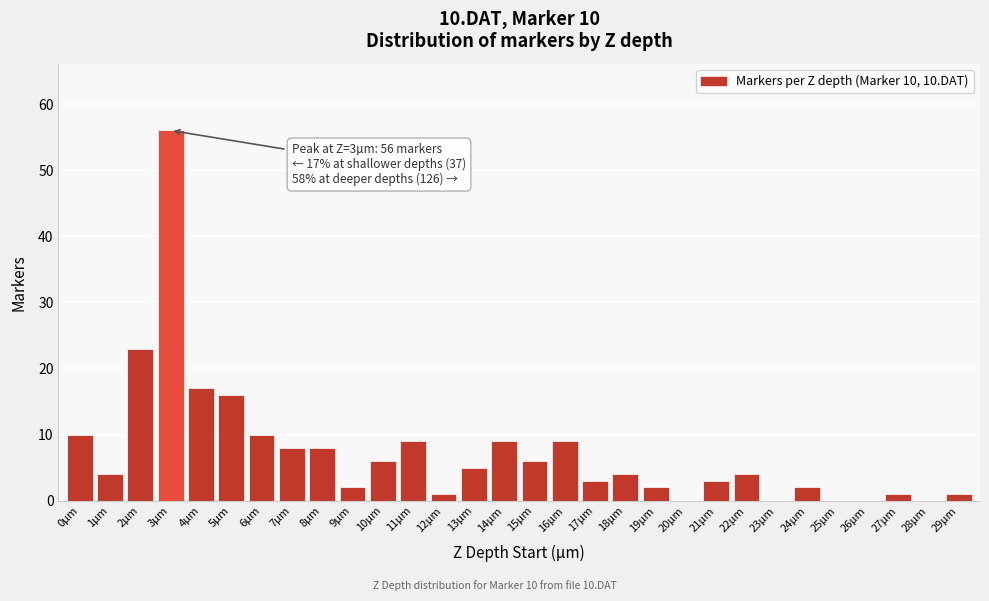

Reading left to right, list all the values displayed in this chart.

0µm=10	1µm=4	2µm=23	3µm=56	4µm=17	5µm=16	6µm=10	7µm=8	8µm=8	9µm=2	10µm=6	11µm=9	12µm=1	13µm=5	14µm=9	15µm=6	16µm=9	17µm=3	18µm=4	19µm=2	20µm=0	21µm=3	22µm=4	23µm=0	24µm=2	25µm=0	26µm=0	27µm=1	28µm=0	29µm=1